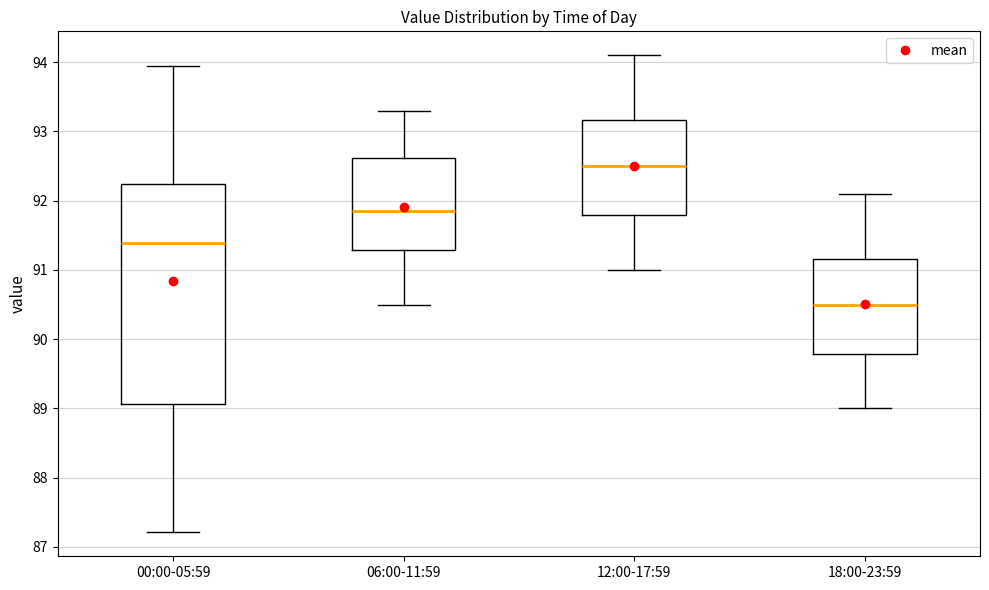

Reading left to right, transcribe this box plot: for each box, give where its median line is, the range the box spans, and where its two whiskers end, as read against the y-axis. The values are not printed on the chart, so give them approximately, as read against the axis.

00:00-05:59: median 91.4, box 89.1 to 92.2, whiskers 87.2 to 94.0
06:00-11:59: median 91.9, box 91.3 to 92.6, whiskers 90.5 to 93.3
12:00-17:59: median 92.5, box 91.8 to 93.2, whiskers 91.0 to 94.1
18:00-23:59: median 90.5, box 89.8 to 91.2, whiskers 89.0 to 92.1